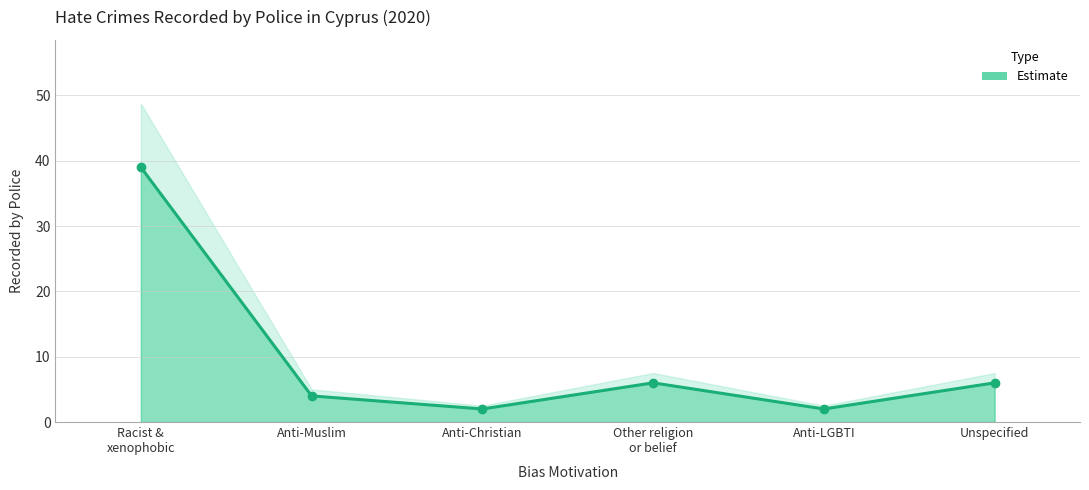

At which category does the data reach its first local valley?

Anti-Christian